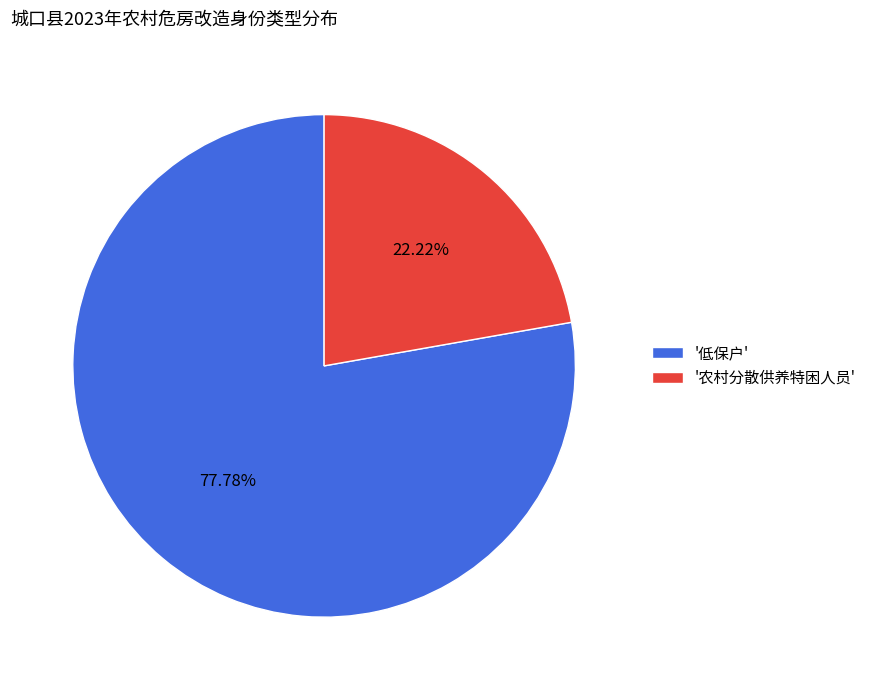

To the nearest percent, what is the average slice percentage?

50%